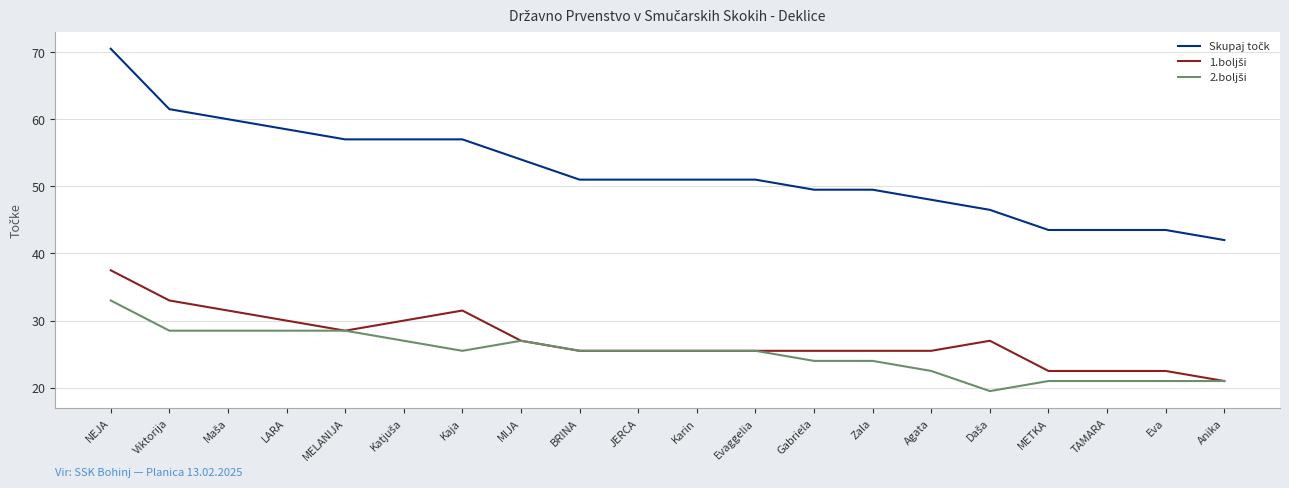

What is the total value across all series at MIJA?

108.0